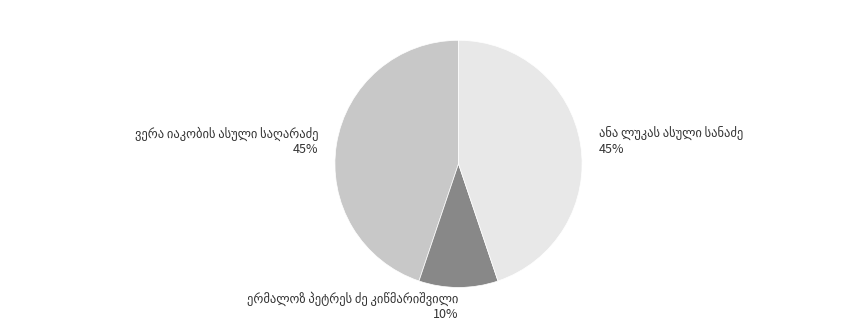

To the nearest percent, what is the average slice percentage?

33%